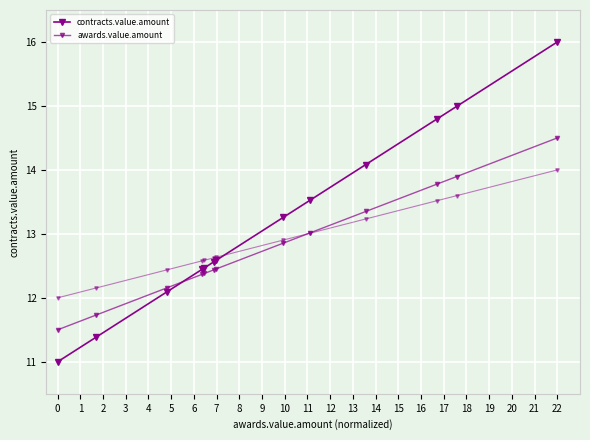

How many intersections are there between awards.value.amount and contracts.value.amount?

1